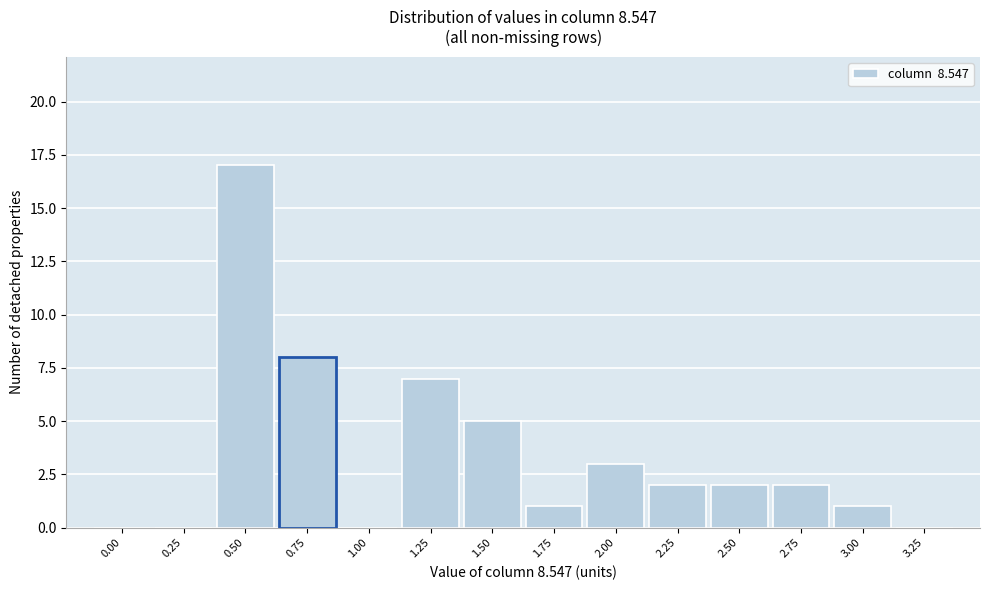

Reading right to left, what are all the values shown in this chart?

3.25=0	3.00=1	2.75=2	2.50=2	2.25=2	2.00=3	1.75=1	1.50=5	1.25=7	1.00=0	0.75=8	0.50=17	0.25=0	0.00=0